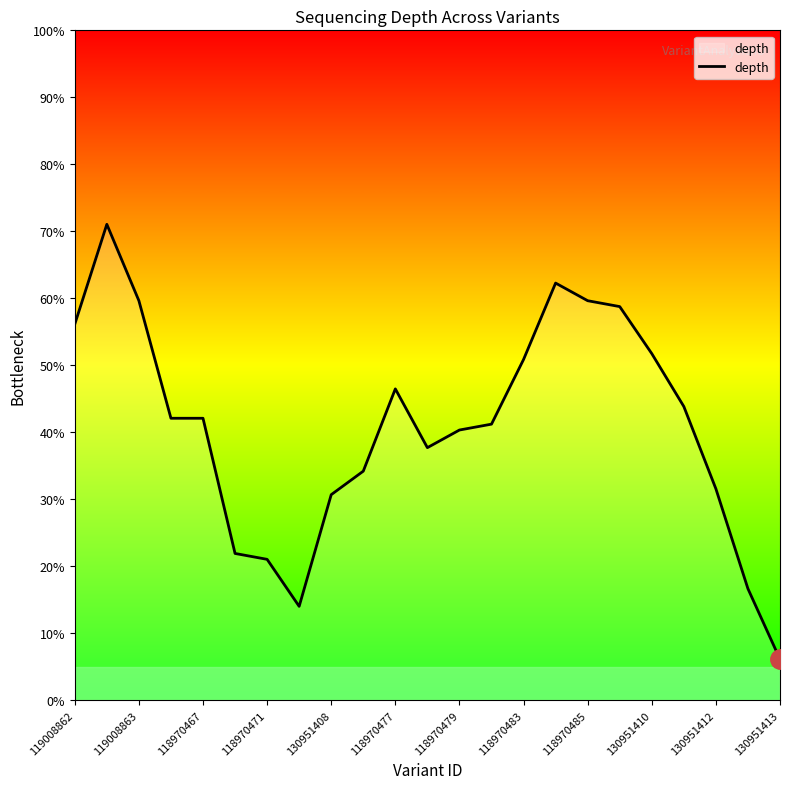

What is the difference between the maximum and minimum values?

64.9